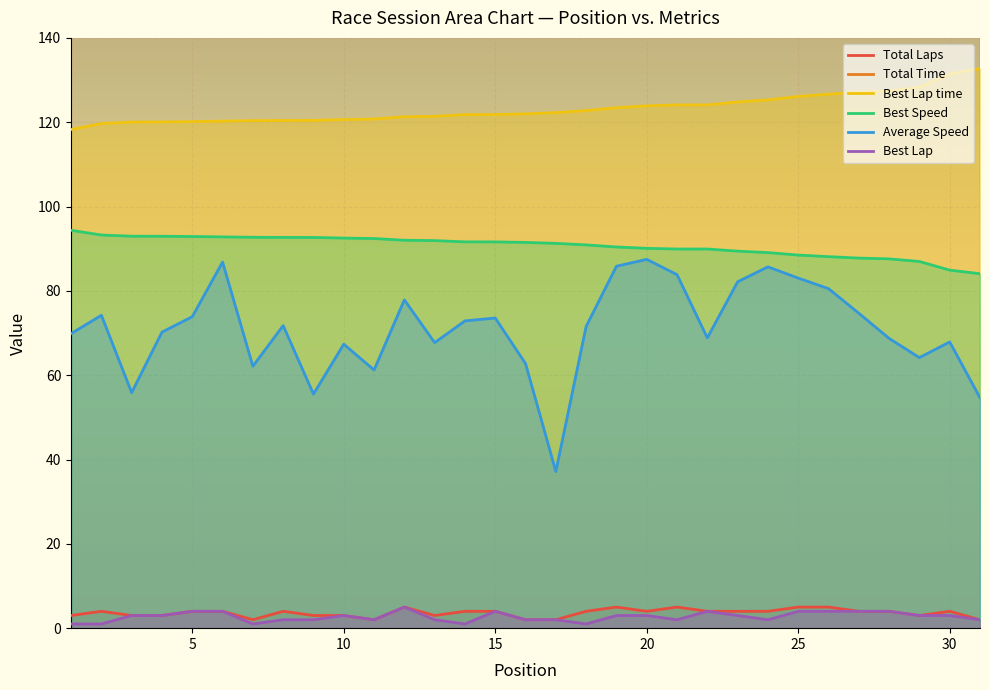

The Best Lap time series shows 120.1 at 5. True or false?

True